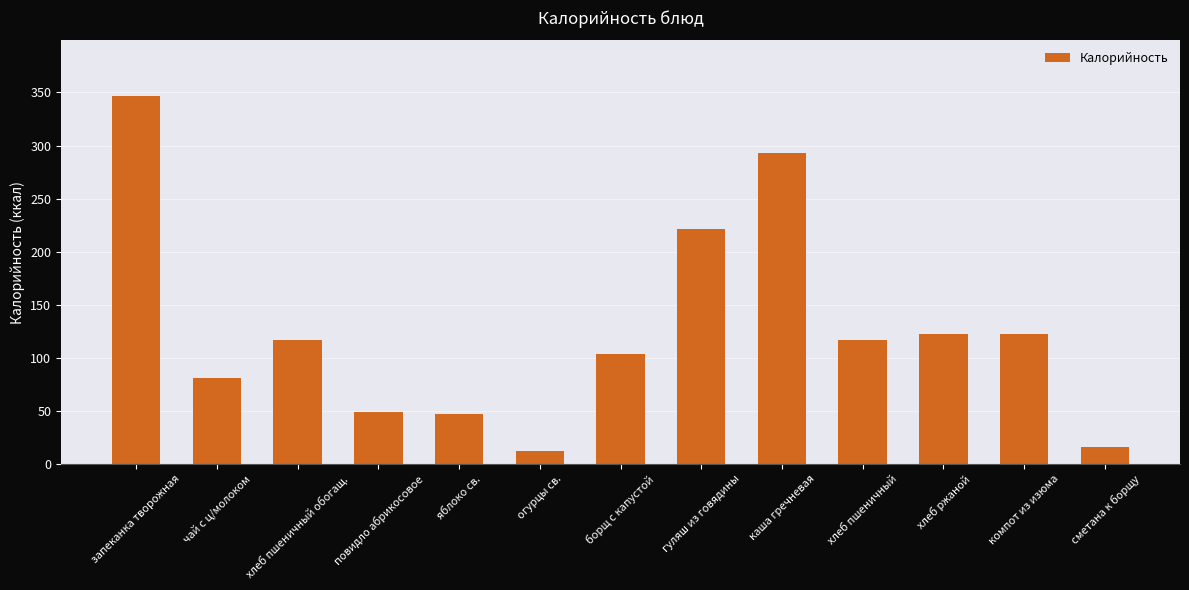

Where does the data first go above 116?

запеканка творожная